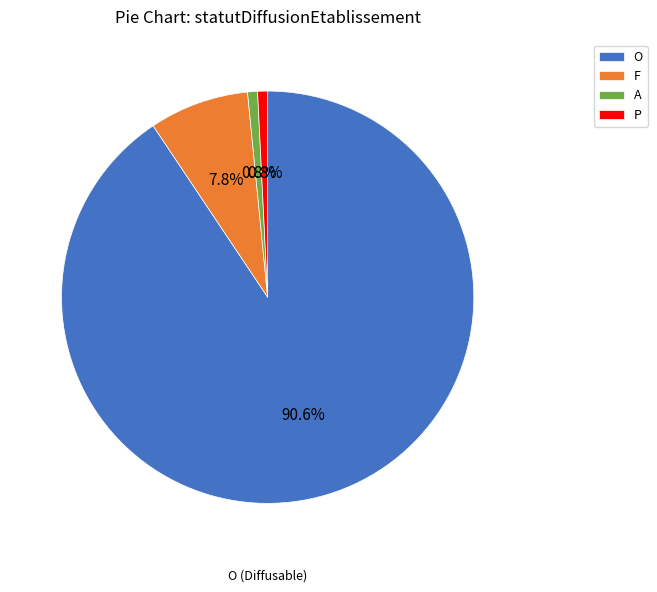

Is there any slice that represents more than half of the pie?

Yes